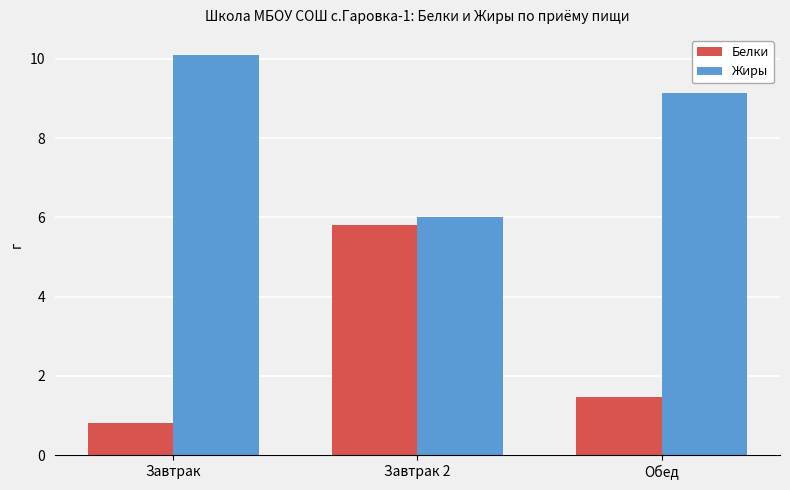

At which category does the chart reach its peak across all series?

Завтрак